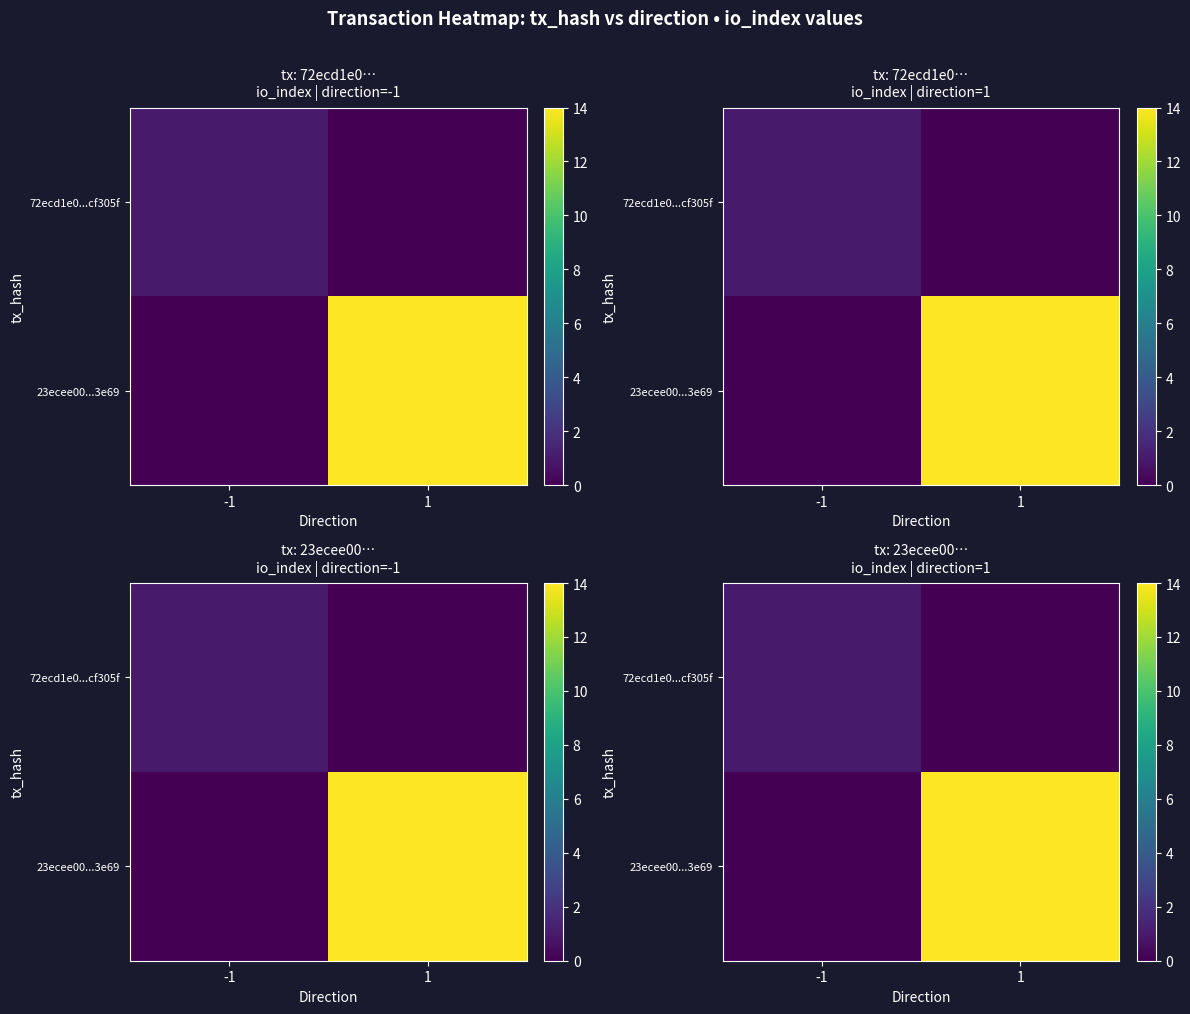

Between -1 and 1, which series saw the biggest shift?

23ecee00...3e69